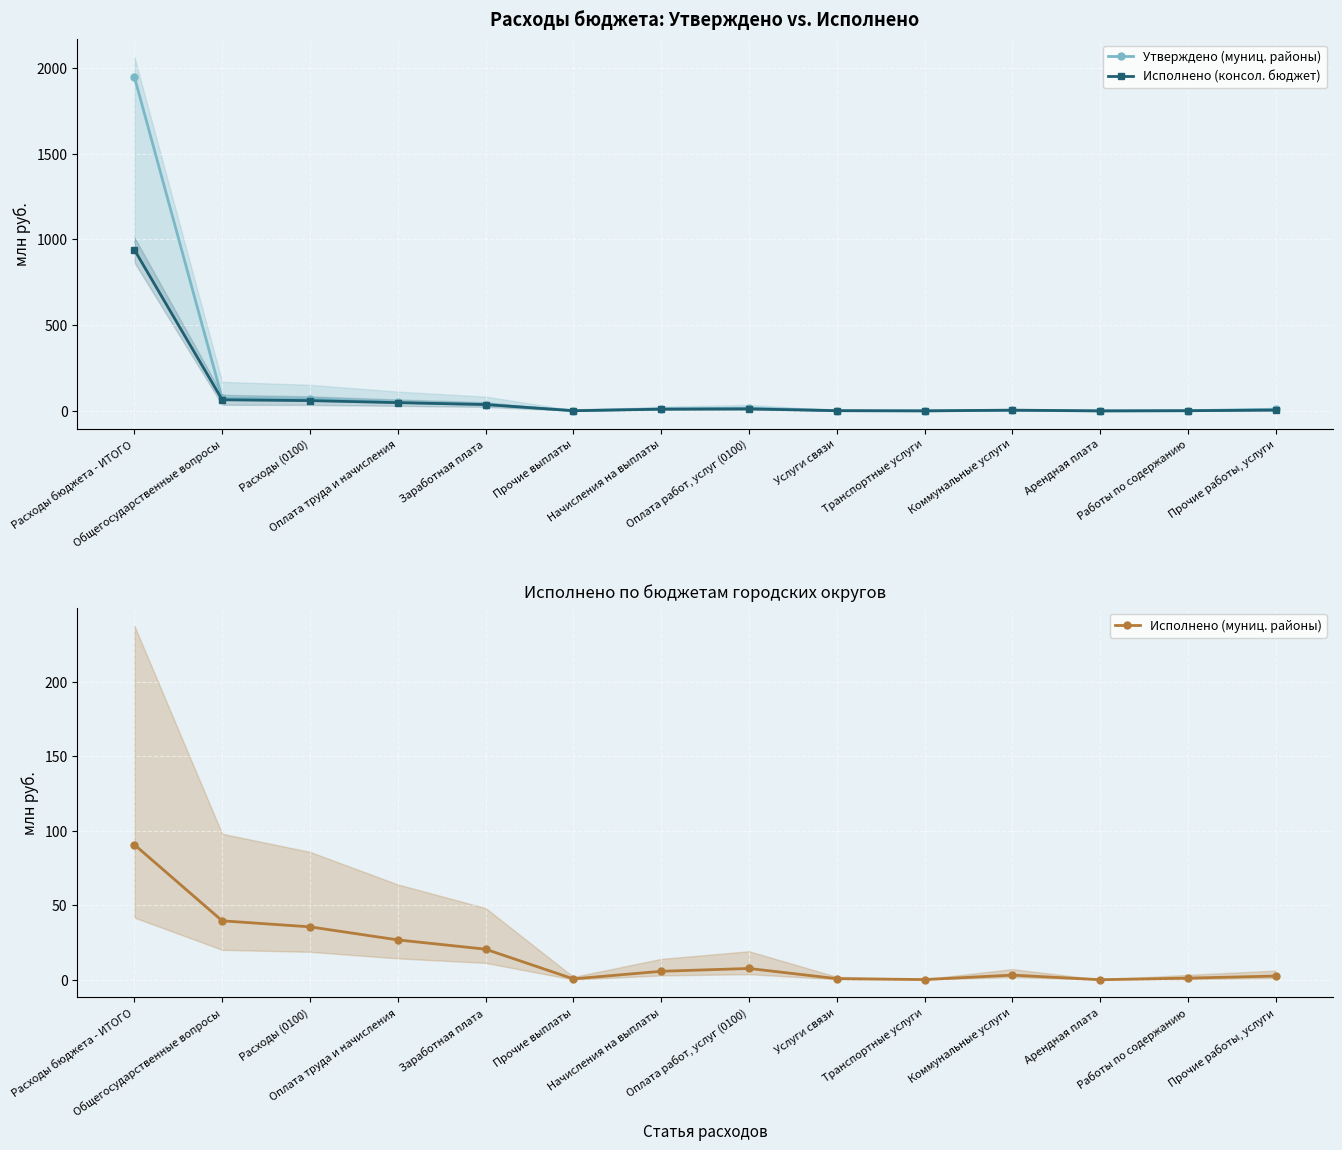

Which series has the widest spread of values?

Утверждено (муниц. районы)